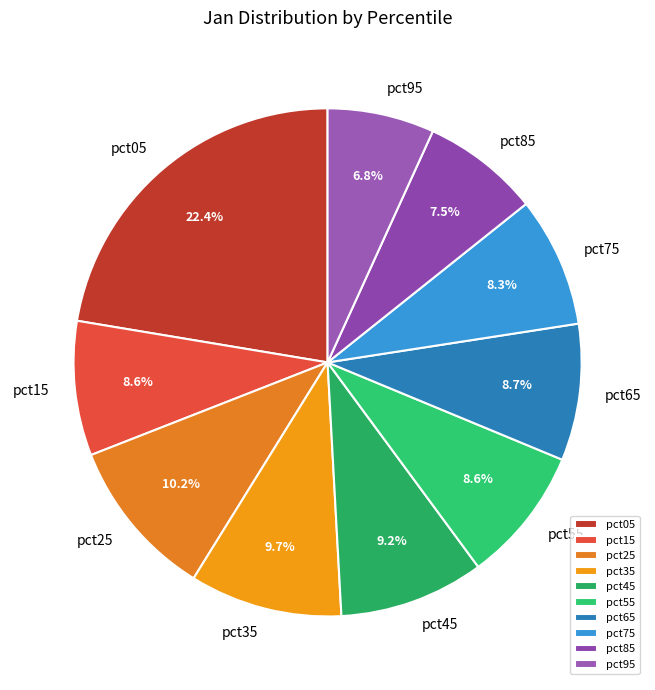

The pct75 slice represents 23% of the pie. True or false?

False